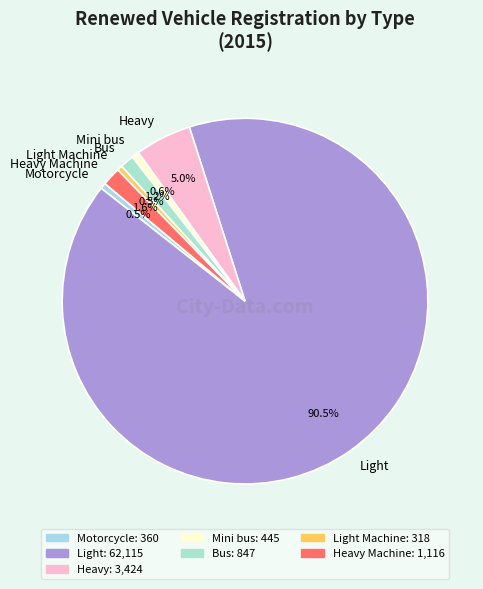

Is there any slice that represents more than half of the pie?

Yes